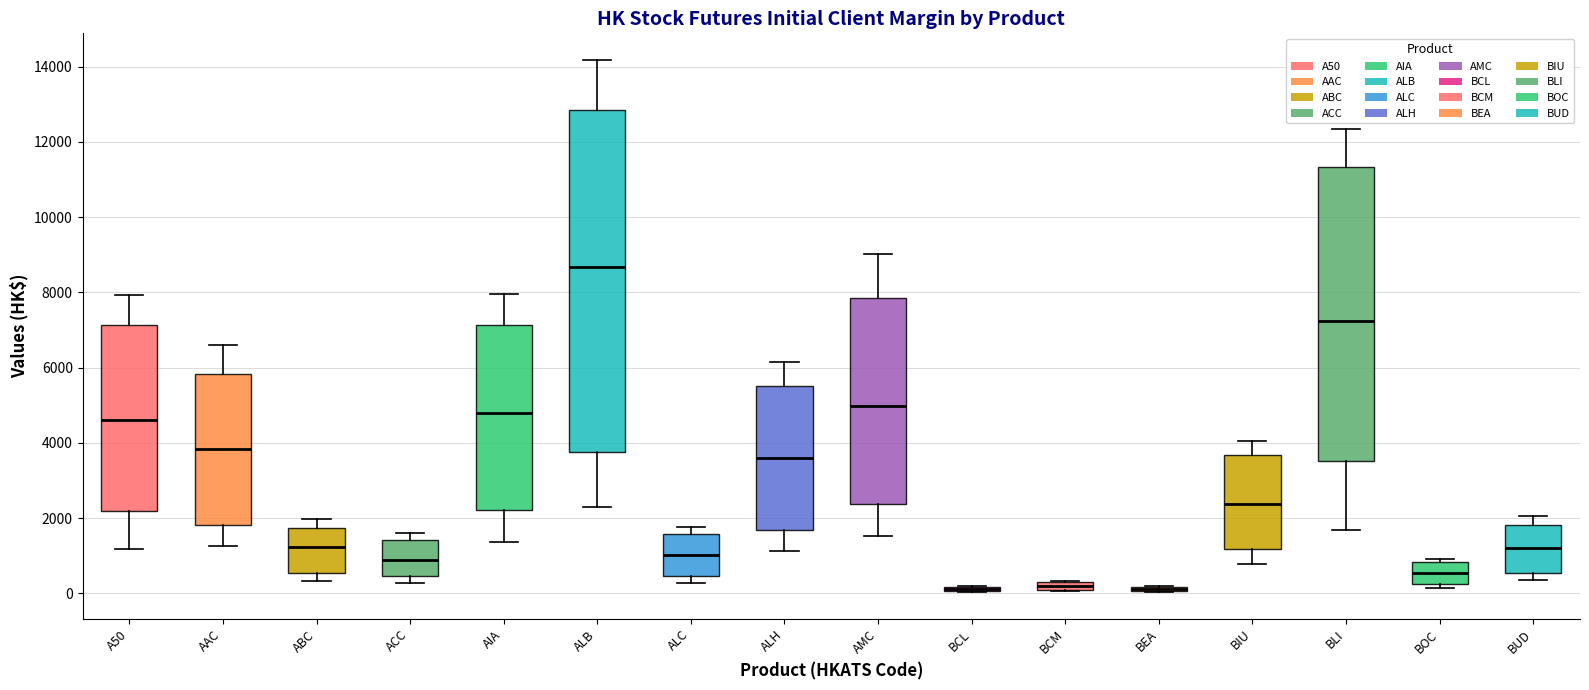

Where is the lower edge of the box for BOC on the y-axis? The values are not printed on the chart, so give them approximately, as read against the axis.

200